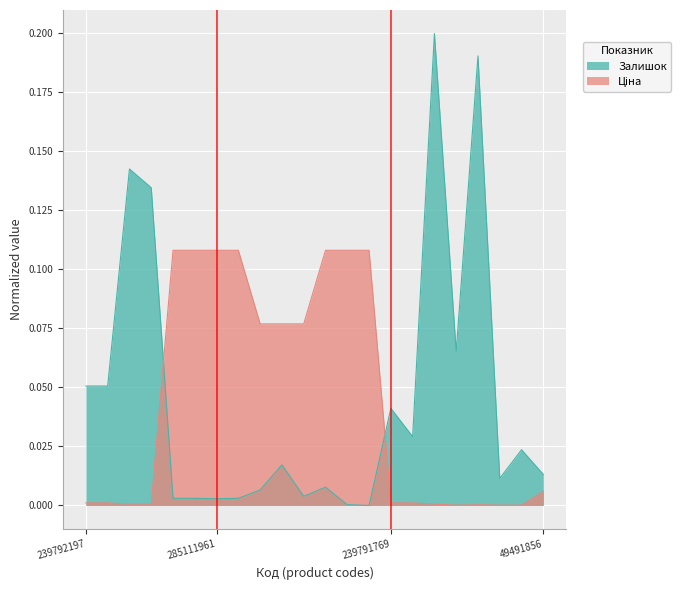

True or false: Ціна has a value of 0.0 at 239751769.

False